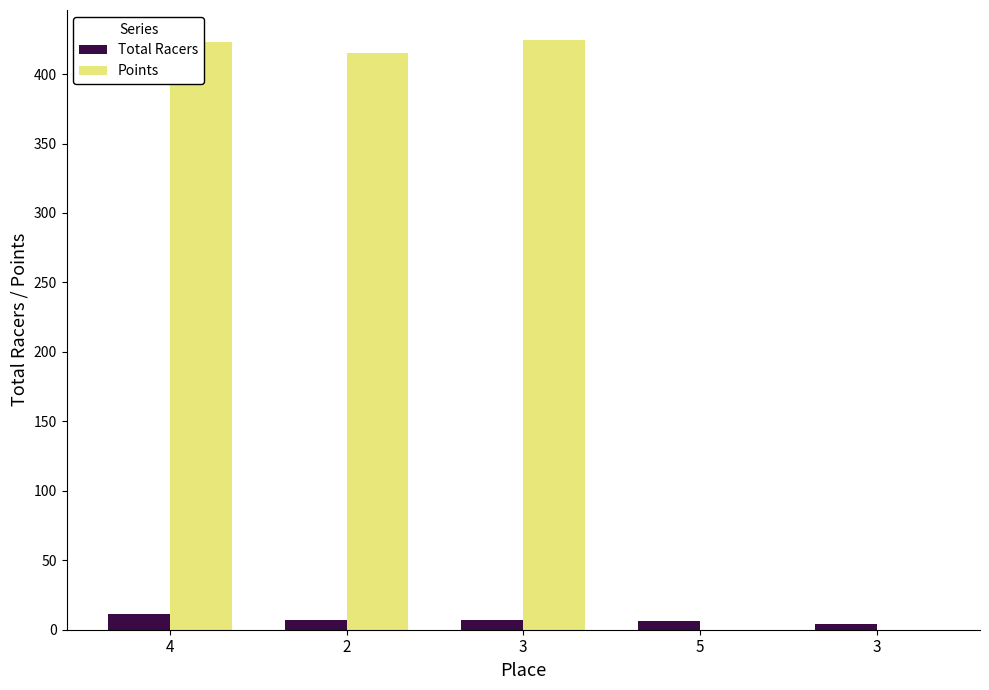

How many groups of bars are there?

5